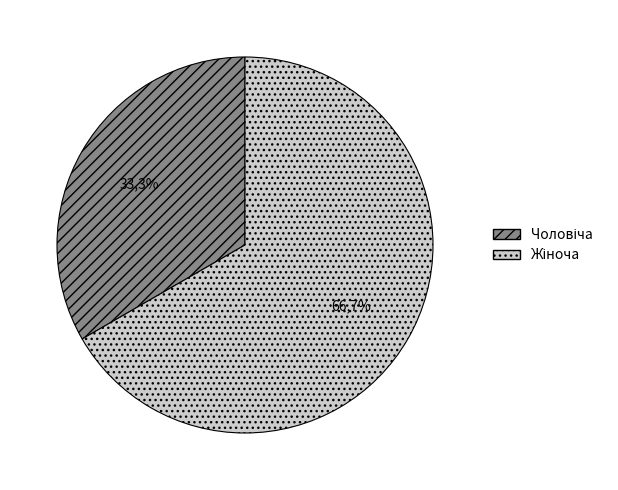

Combined, do Чоловіча and Жіноча account for over 50%?

Yes